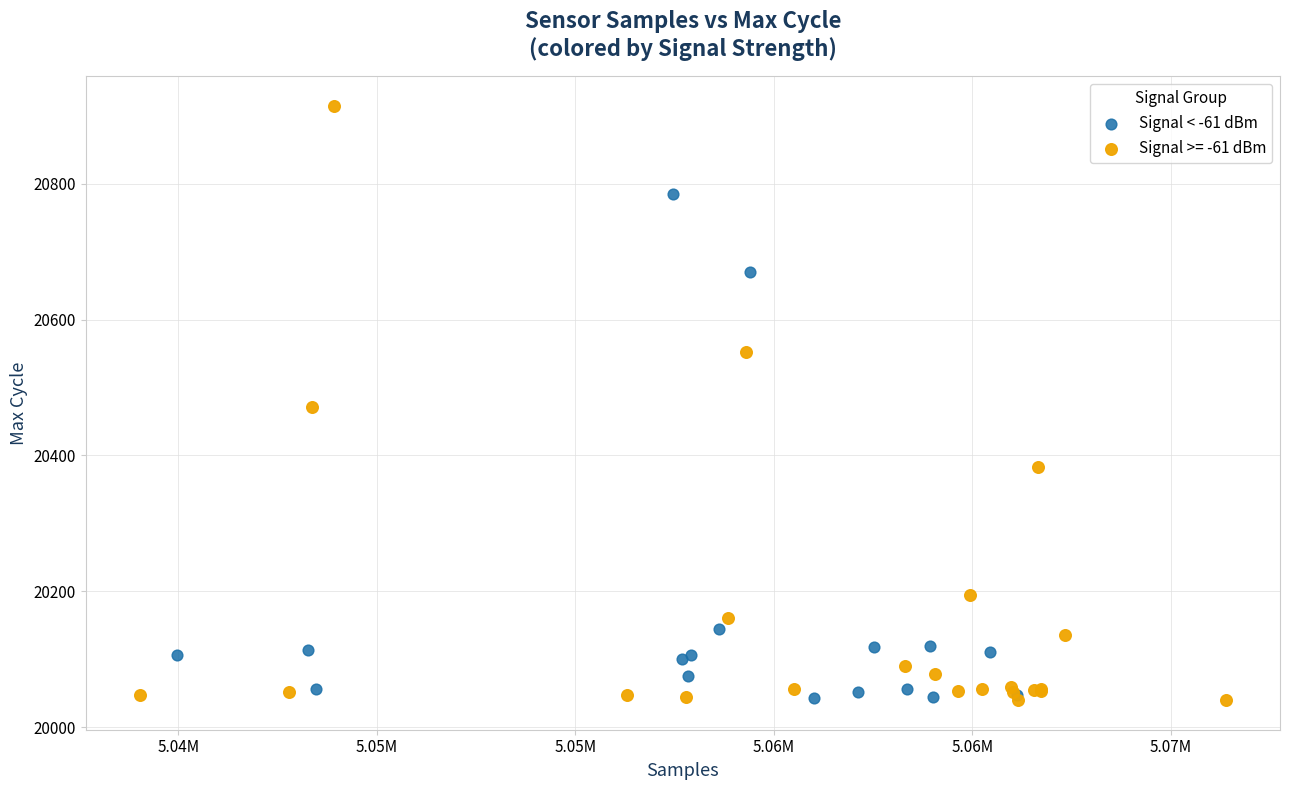

Which series reaches the maximum Y coordinate?

Signal >= -61 dBm